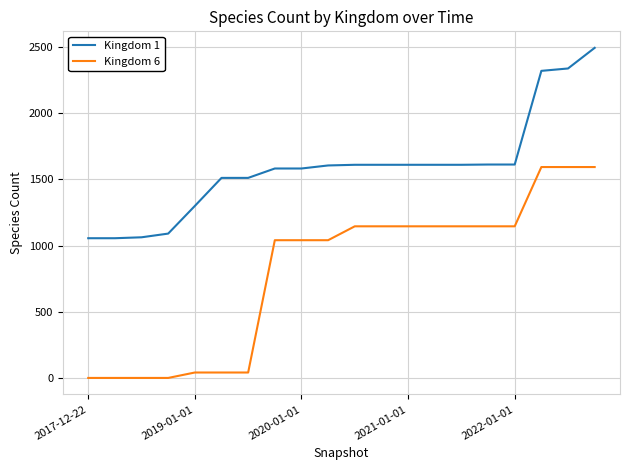

What is the difference between the second highest and minimum values in the Kingdom 6 series?

1594